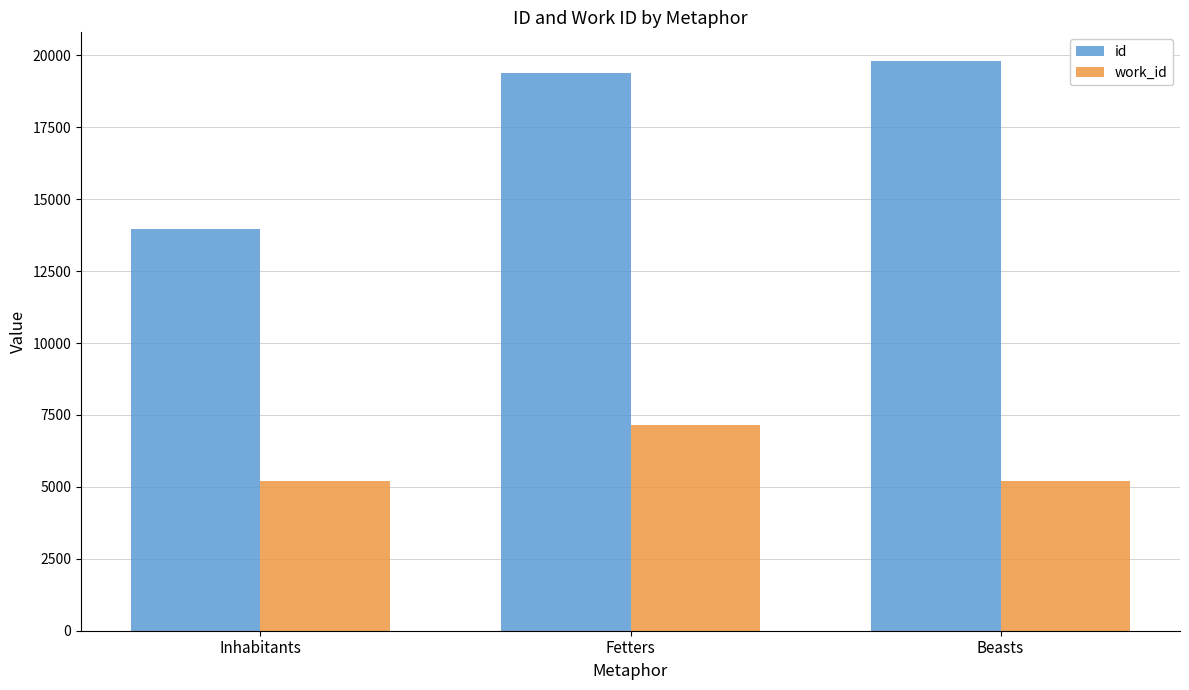

Read the id value at Beasts, to the nearest 10.

19810